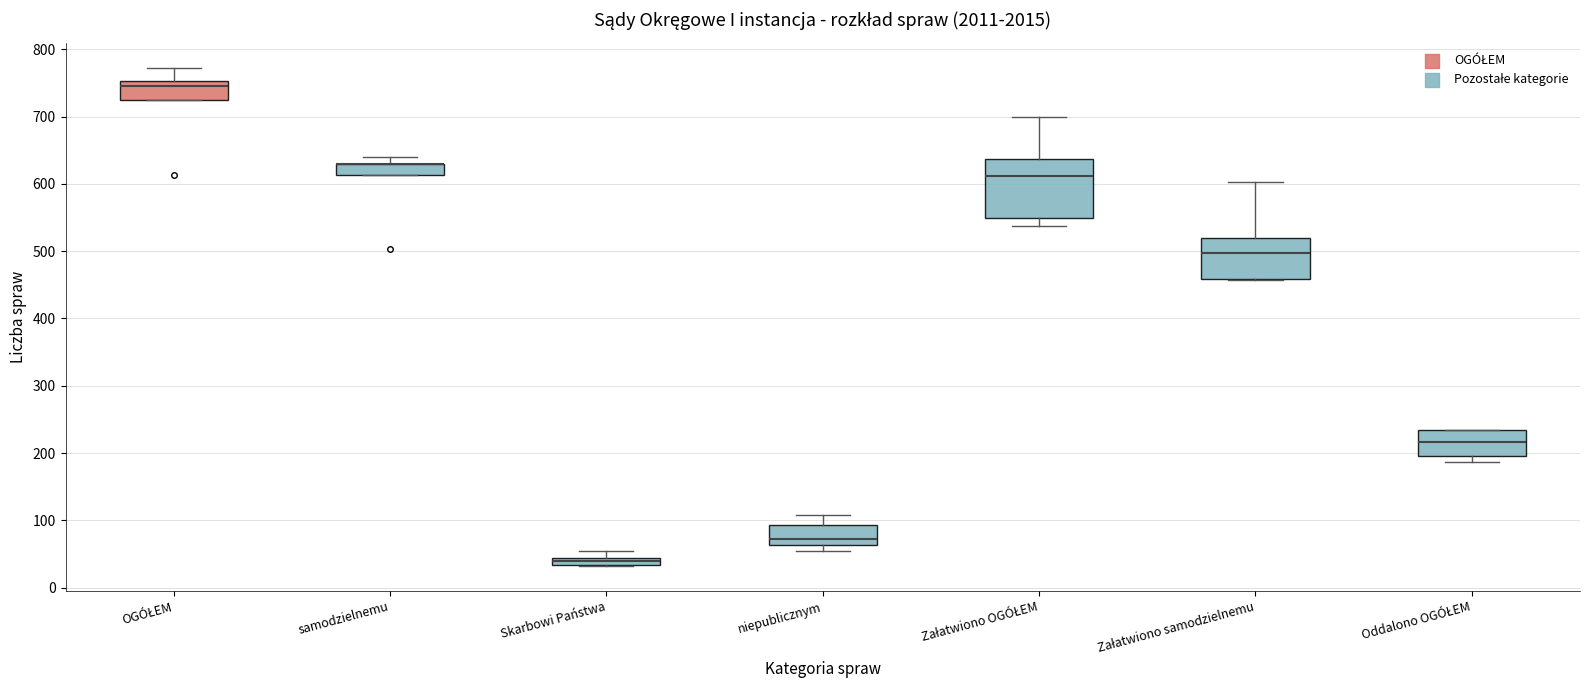

Which box is the tallest, from its lower edge to its upper edge?

Załatwiono OGÓŁEM